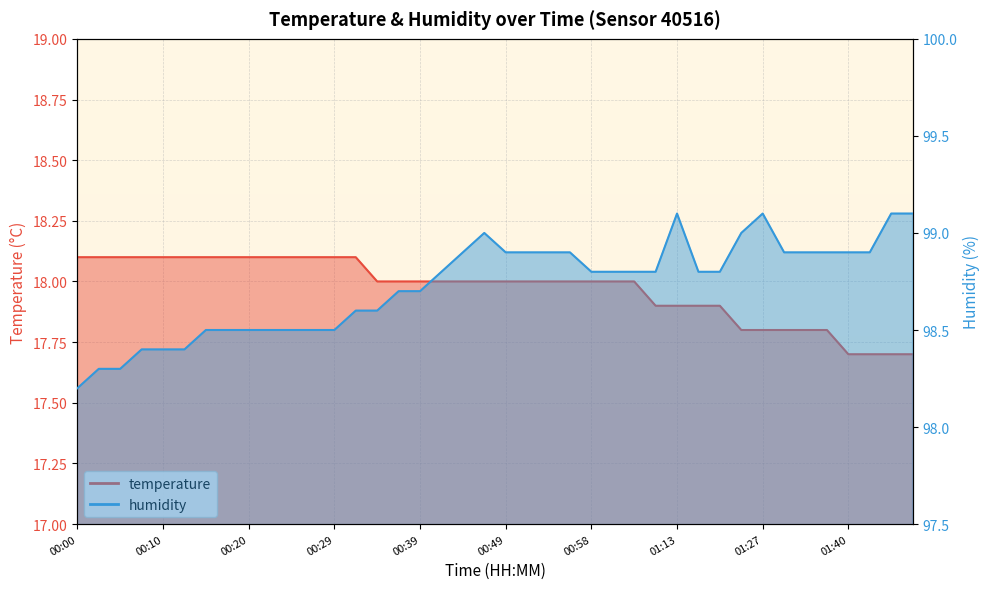

What is the value of the temperature point at the 19th from the left?

18.0